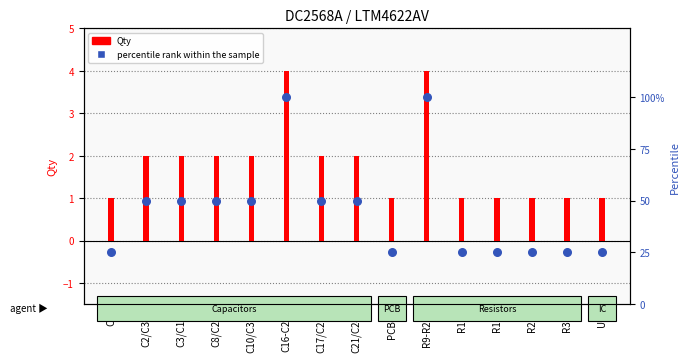

Between R9-R25 and C8/C28, which is larger?

R9-R25